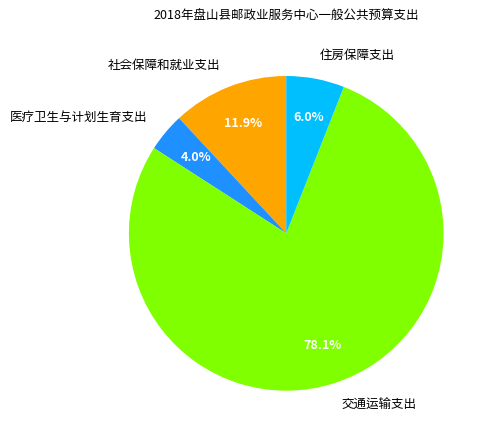

To the nearest percent, what portion does 医疗卫生与计划生育支出 represent?

4%